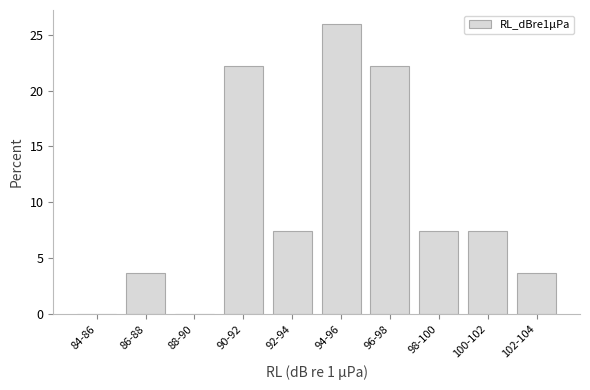

Reading left to right, list all the values displayed in this chart.

84-86=0.0	86-88=3.7	88-90=0.0	90-92=22.2	92-94=7.4	94-96=25.9	96-98=22.2	98-100=7.4	100-102=7.4	102-104=3.7